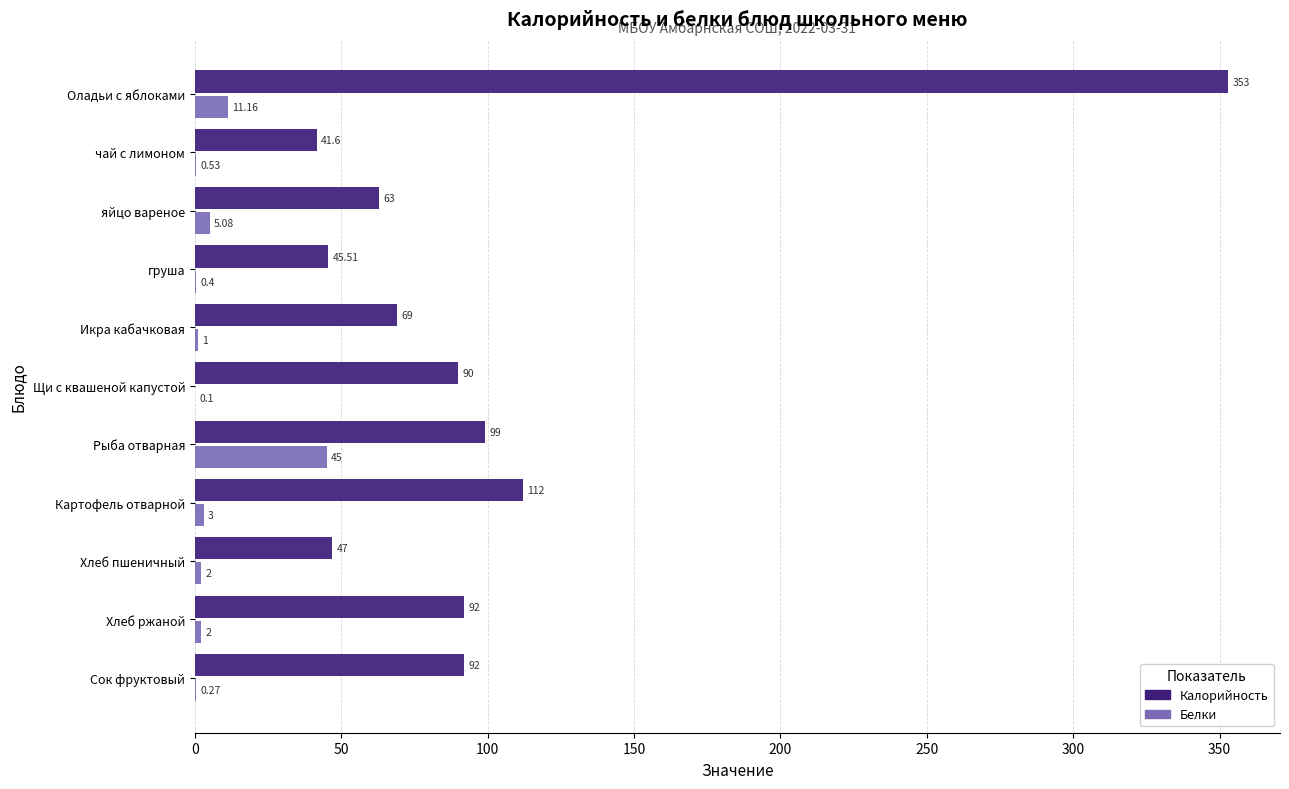

What is the total value across all series at Хлеб ржаной?

94.0